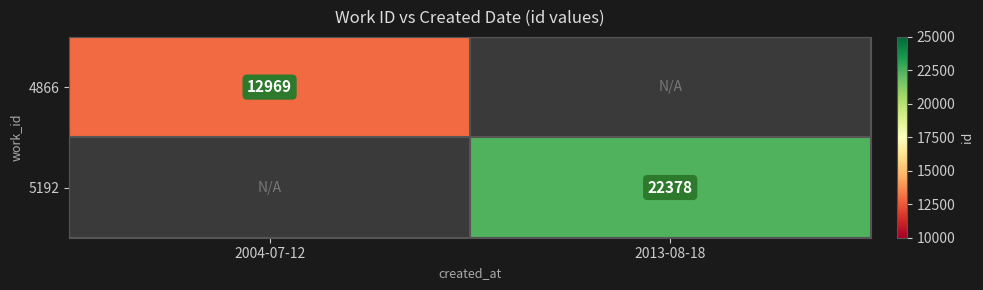

The value of 4866 at 2004-07-12 is 12969. True or false?

True